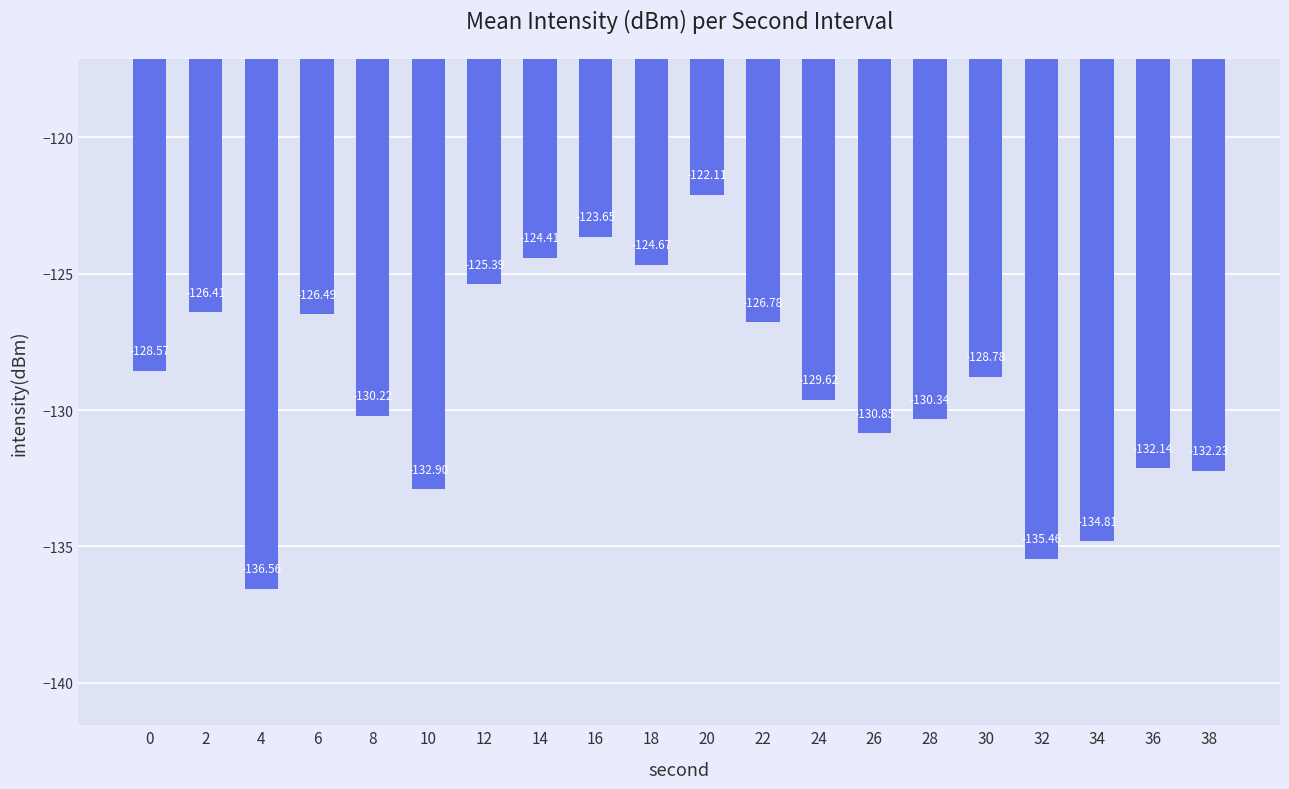

At which label does the data first exceed -128?

2